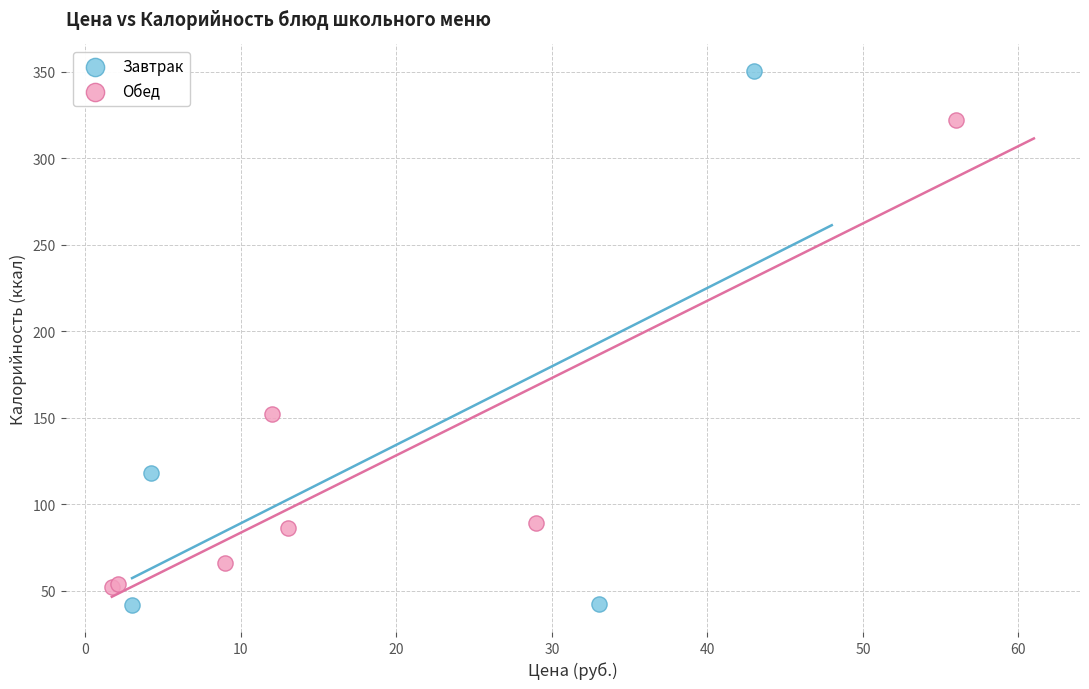

Which series has the largest Y range (max minus min)?

Завтрак